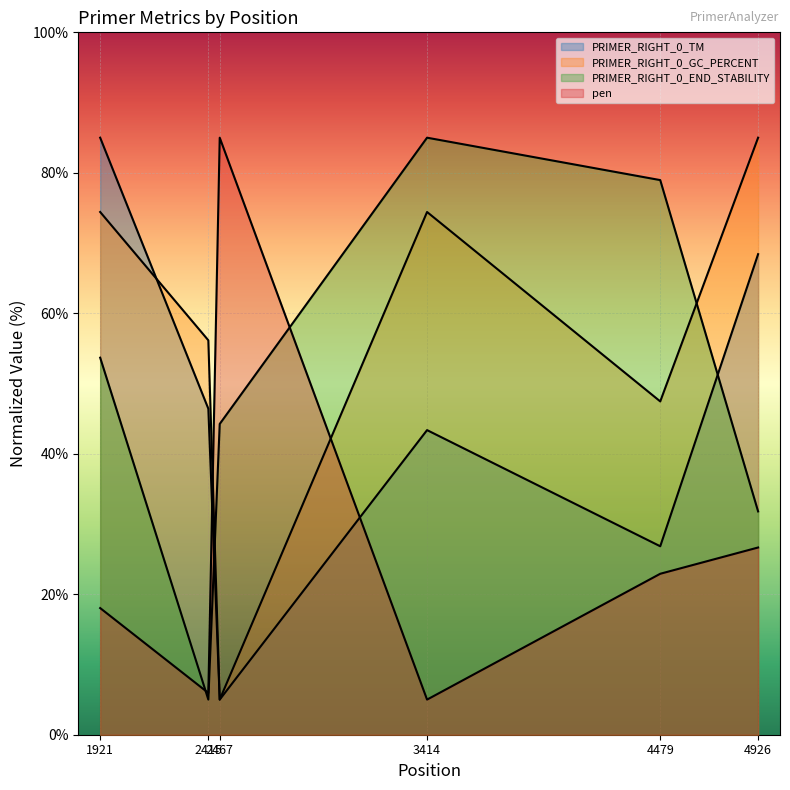

Does the chart display data point markers on the line(s)?

No